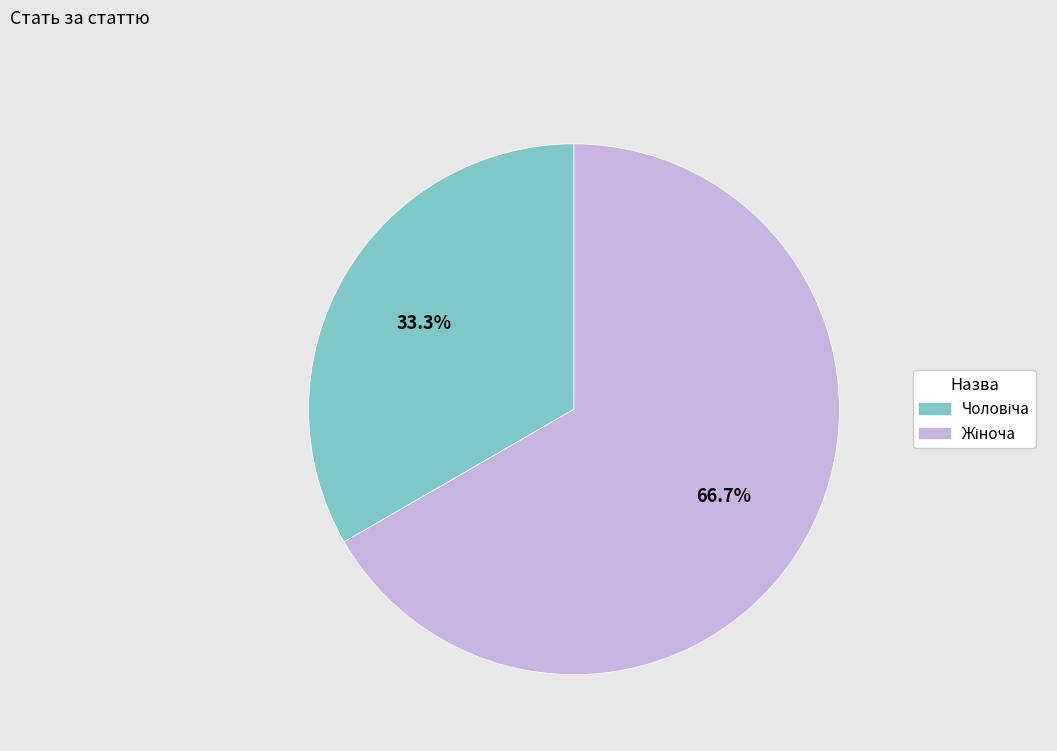

To the nearest percent, what is the difference between the largest and smallest slice percentages?

33%